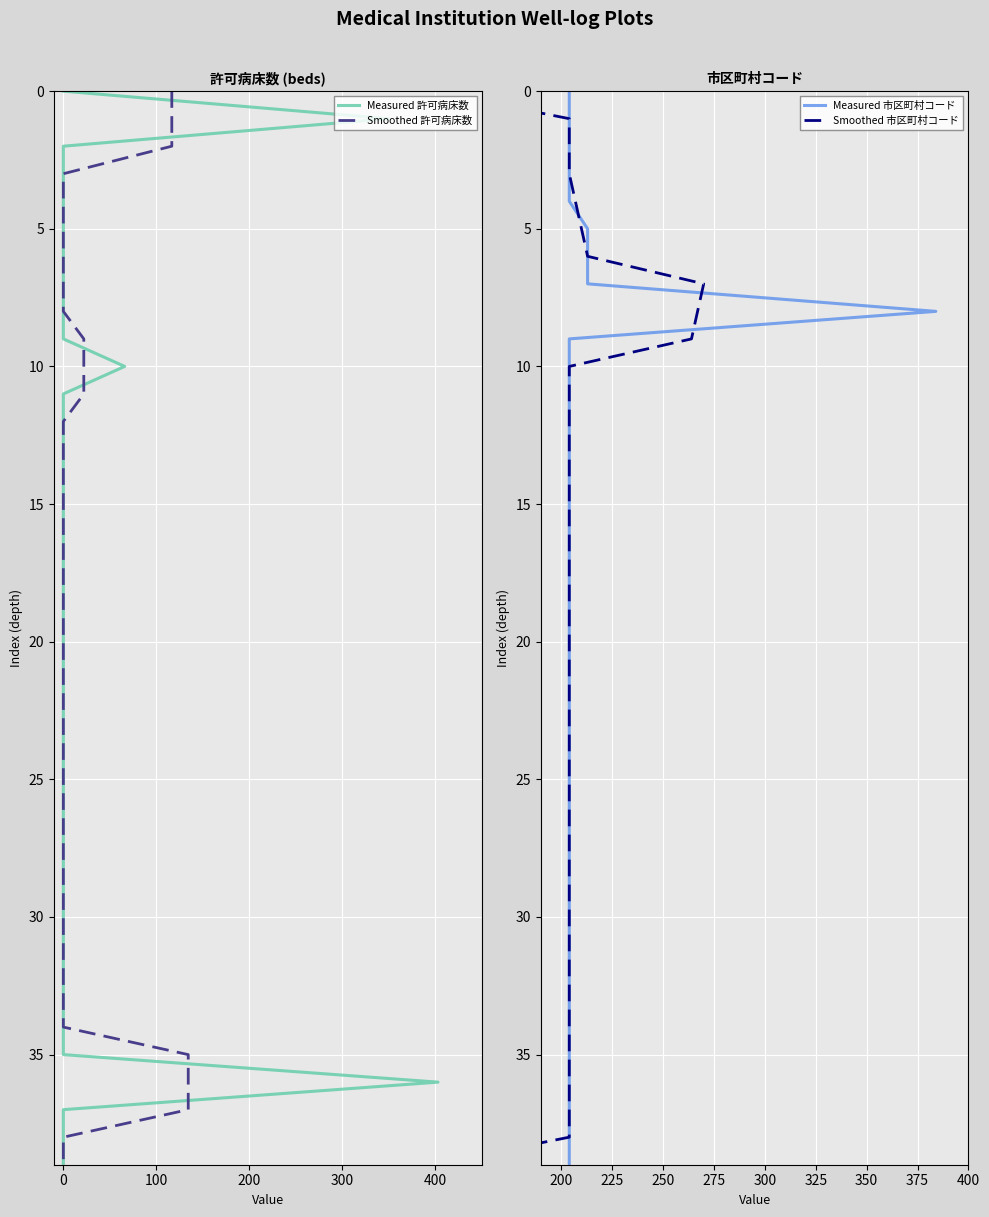

Which series has the largest total across all categories?

Measured 許可病床数